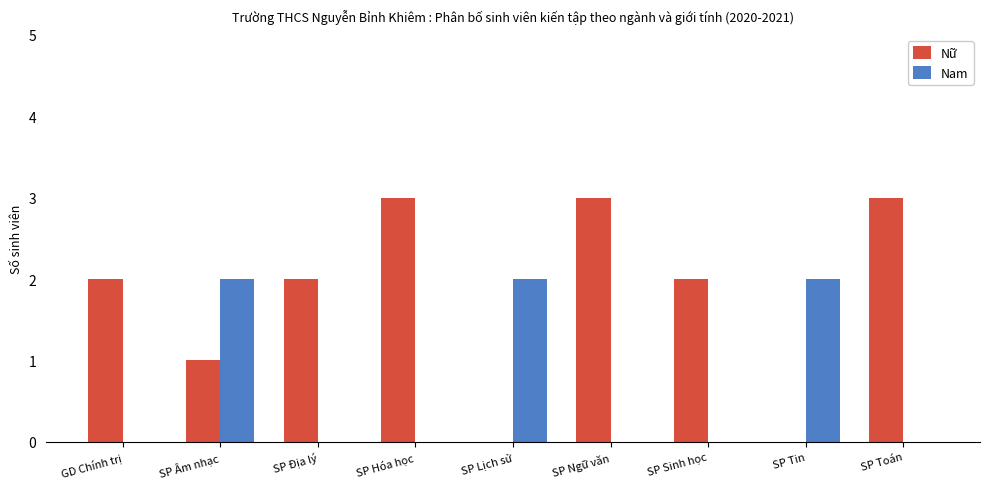

What is the greatest value displayed?

3